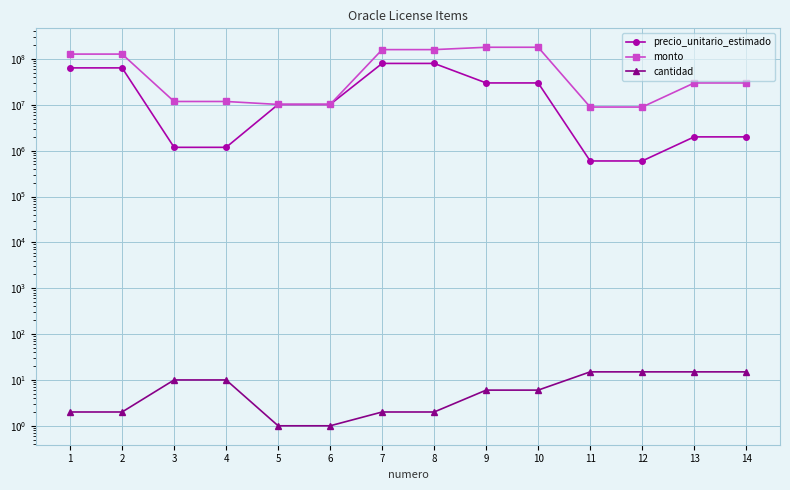

What is the difference between the maximum and minimum values in the cantidad series?

14